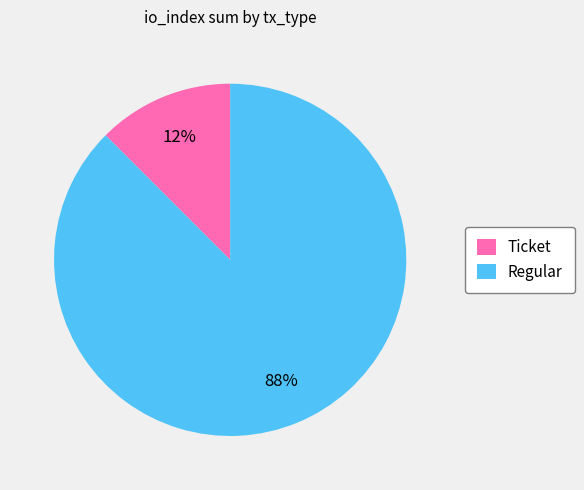

Which category accounts for the majority?

Regular